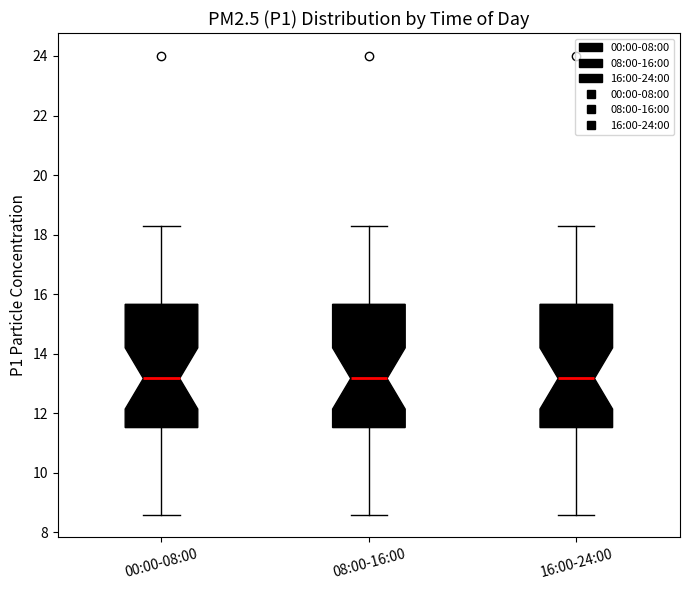

Reading left to right, read every box against the y-axis: the position of its median line, the range the box covers, and the ends of its whiskers. The values are not printed on the chart, so give them approximately, as read against the axis.

00:00-08:00: median 13.2, box 11.6 to 15.6, whiskers 8.6 to 18.4
08:00-16:00: median 13.2, box 11.6 to 15.6, whiskers 8.6 to 18.4
16:00-24:00: median 13.2, box 11.6 to 15.6, whiskers 8.6 to 18.4